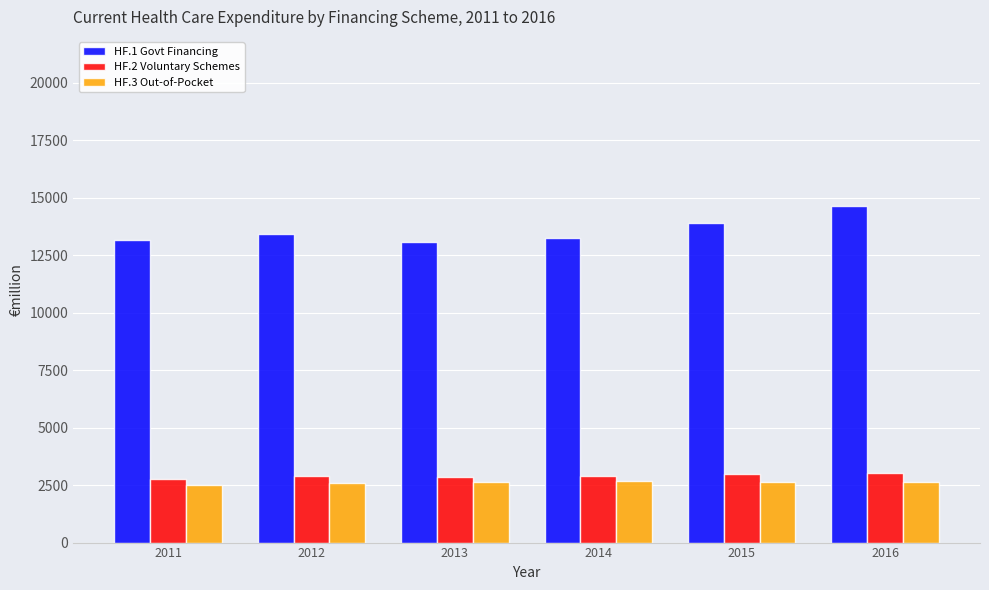

What is the maximum value for HF.2 Voluntary Schemes?

3037.5